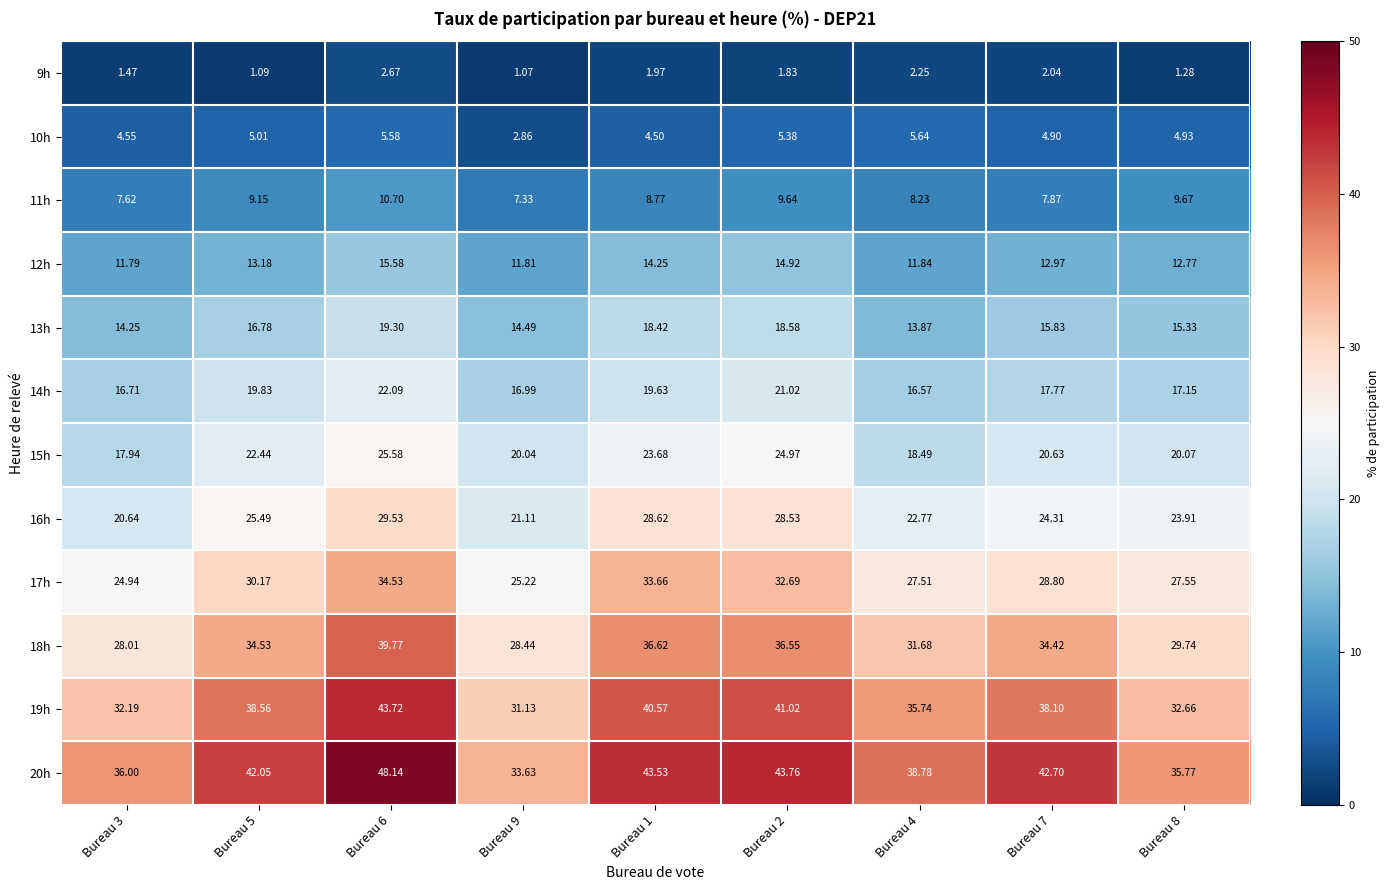

Is the value of 12h at Bureau 1 greater than the value of 17h at Bureau 7?

No